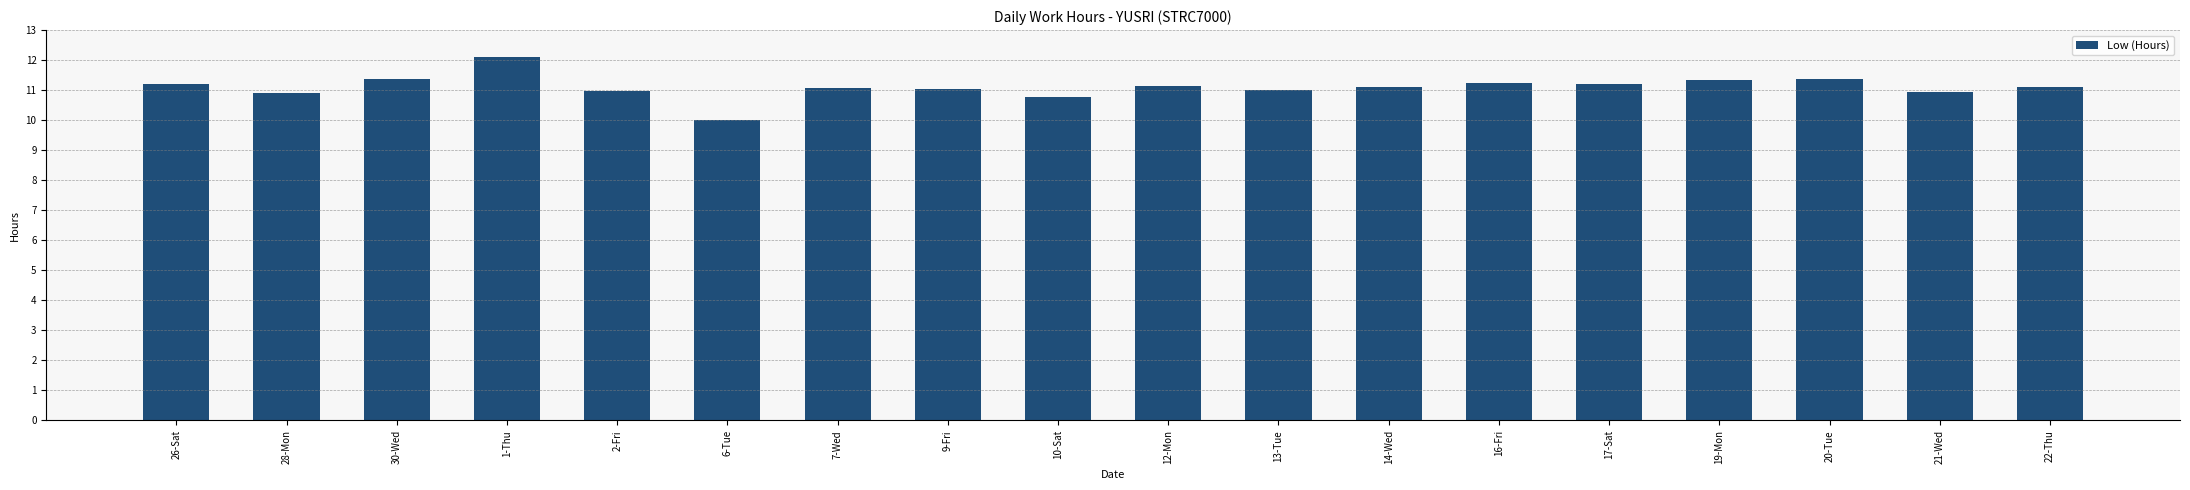

The value at 12-Mon is 15.9. True or false?

False